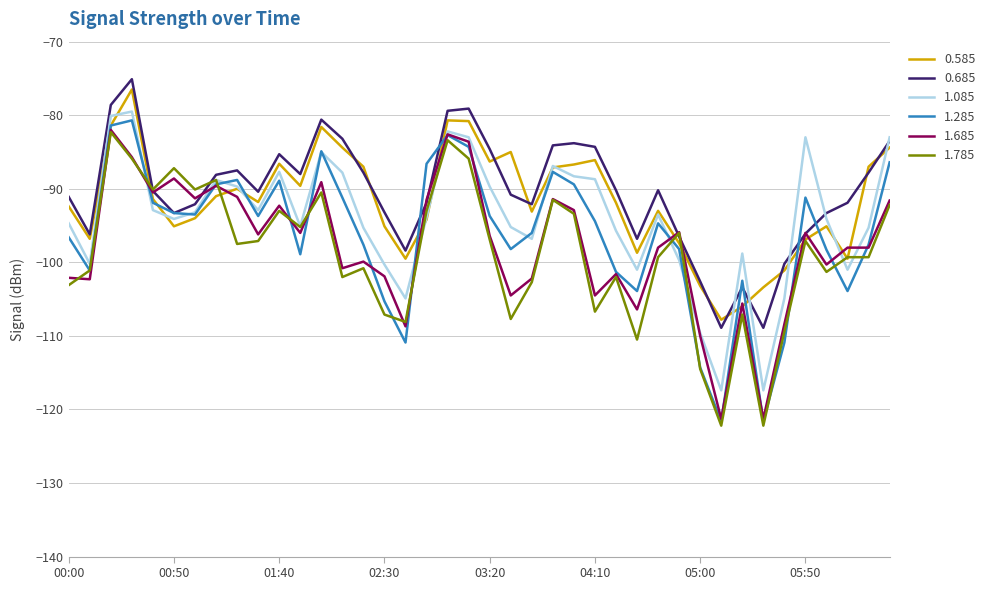

Which series has the largest range (max minus min)?

1.285